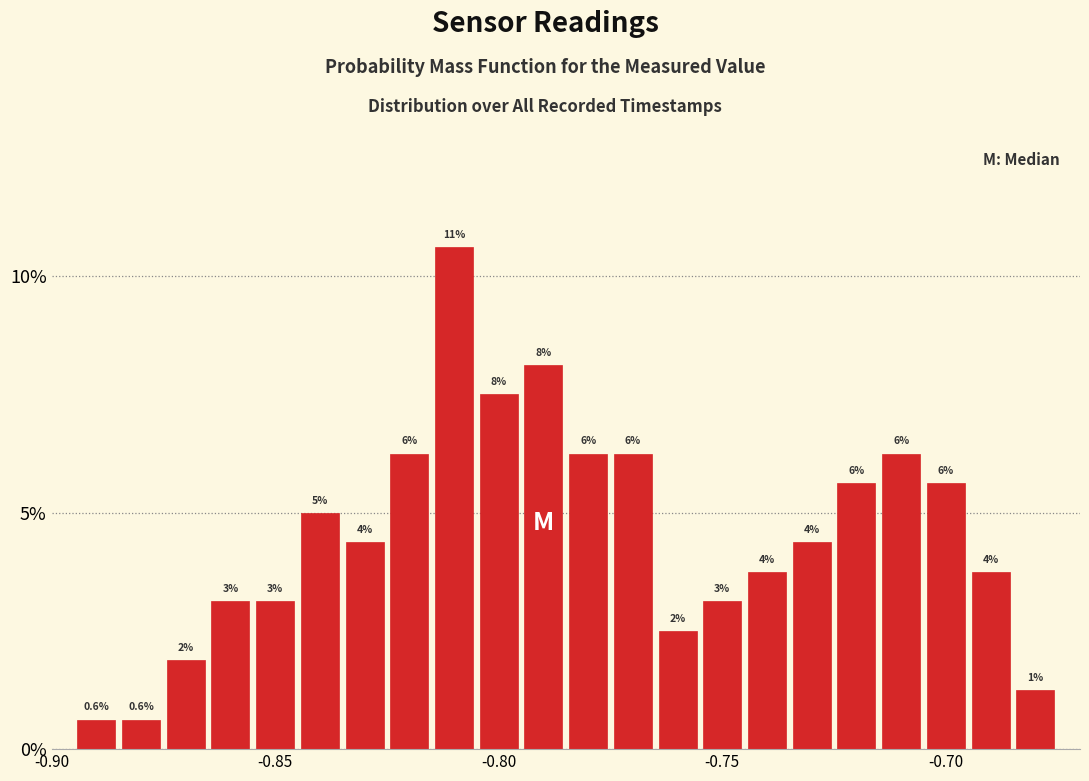

Around what value on the x-axis is the tallest bar? Give the approximate position of its centre, as read against the axis.

-0.810